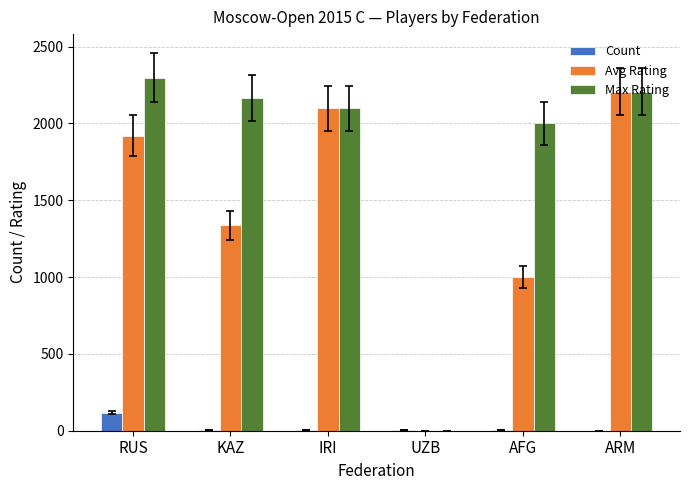

Which label corresponds to the largest value in the chart?

RUS